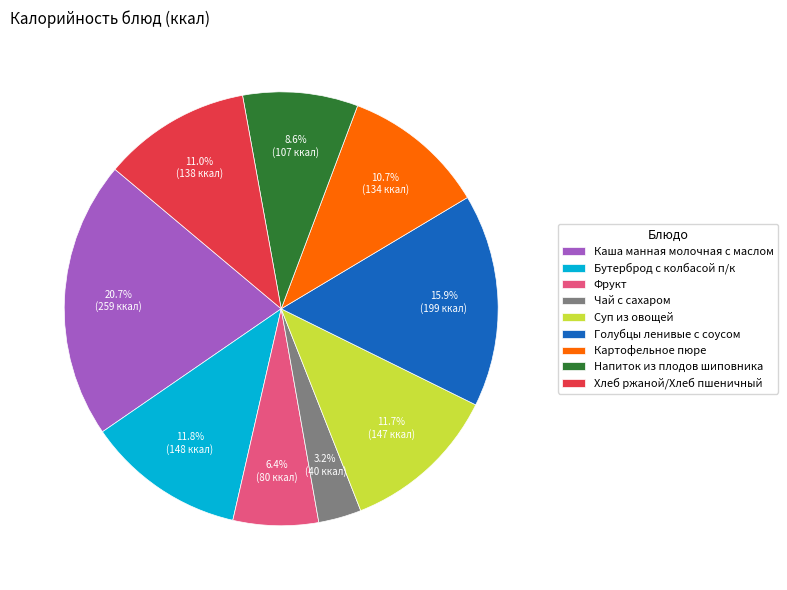

What percentage is the Бутерброд с колбасой п/к slice, to the nearest percent?

12%